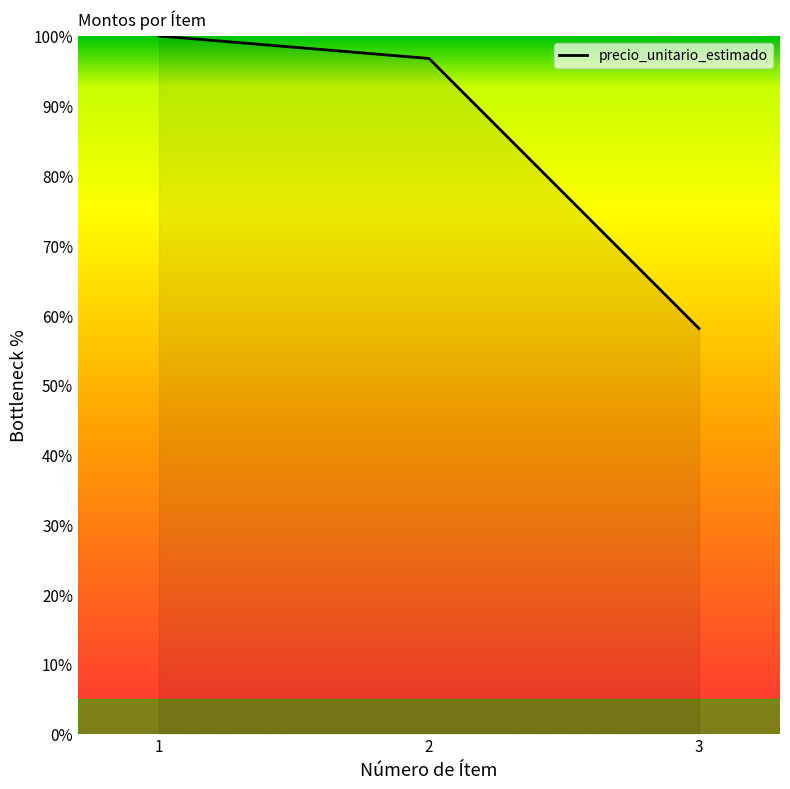

Reading left to right, transcribe all the data shown in this chart.

100.0	96.8	58.1